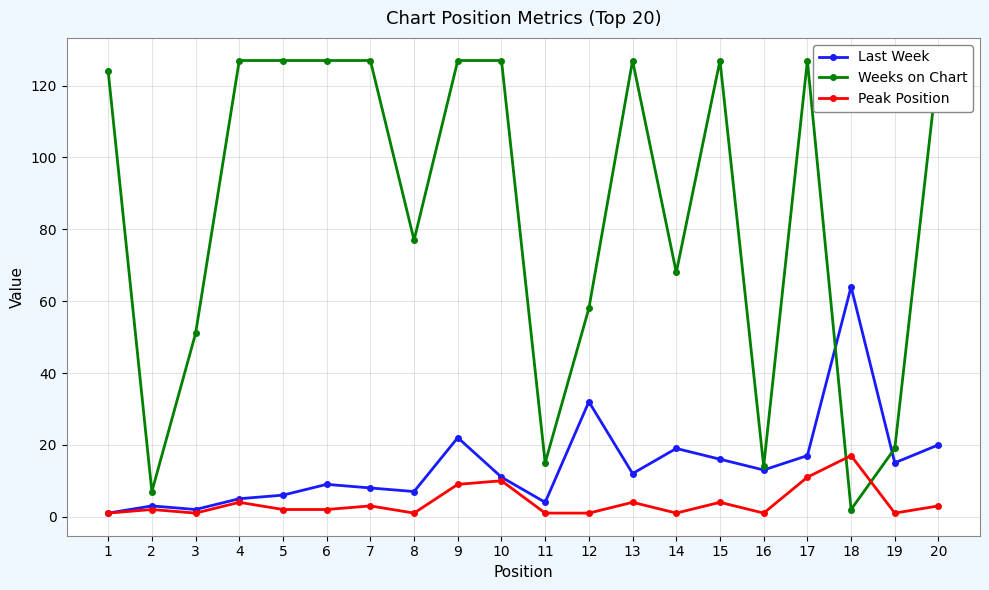

After their last crossing, which series has the higher values: Weeks on Chart or Peak Position?

Weeks on Chart